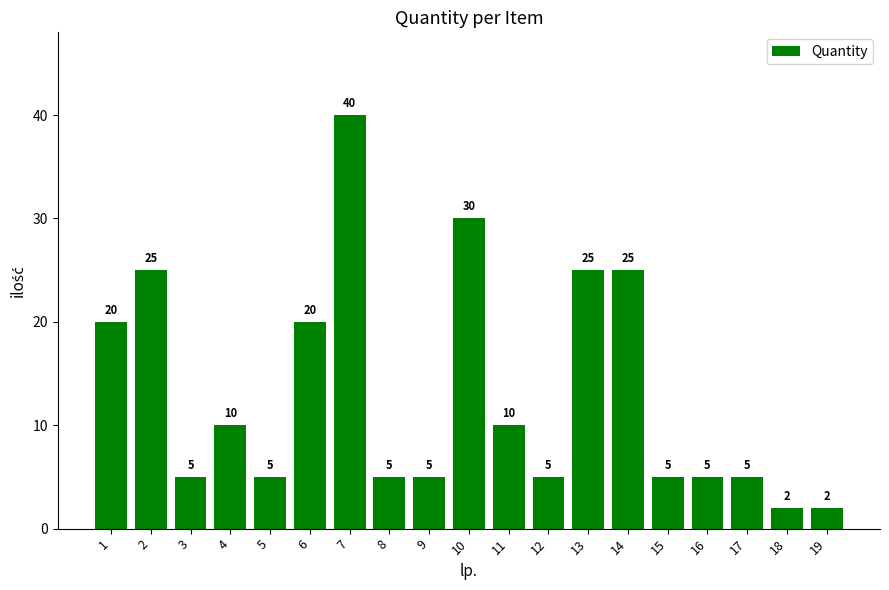

What is the value of the 14th bar from the left?

25